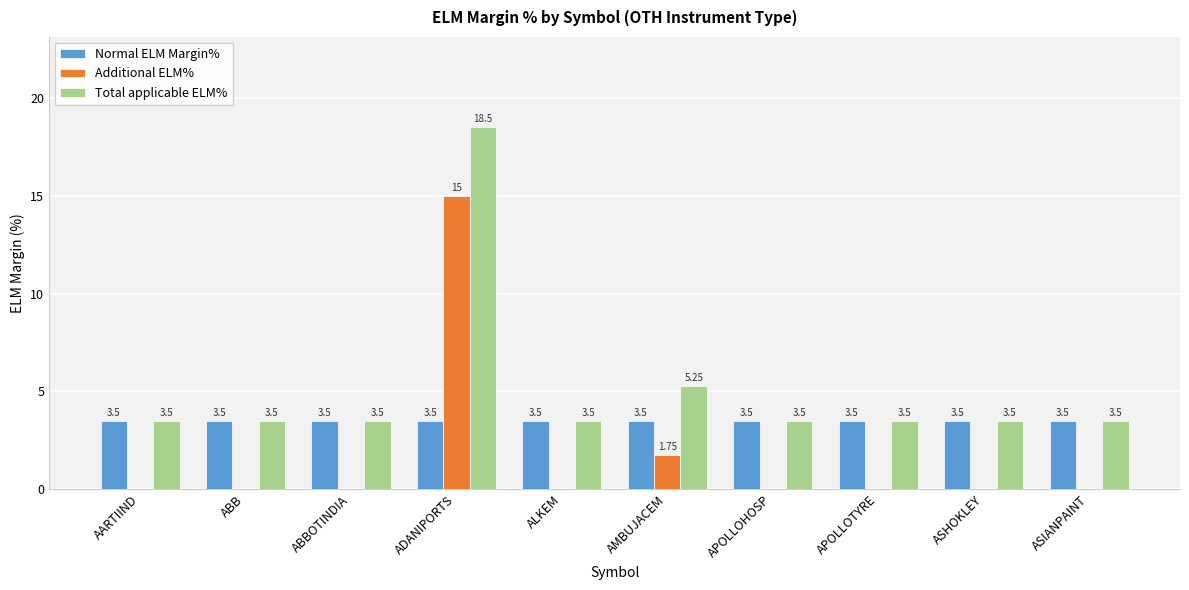

Is the value of Total applicable ELM% at ASIANPAINT greater than the value of Additional ELM% at APOLLOTYRE?

Yes